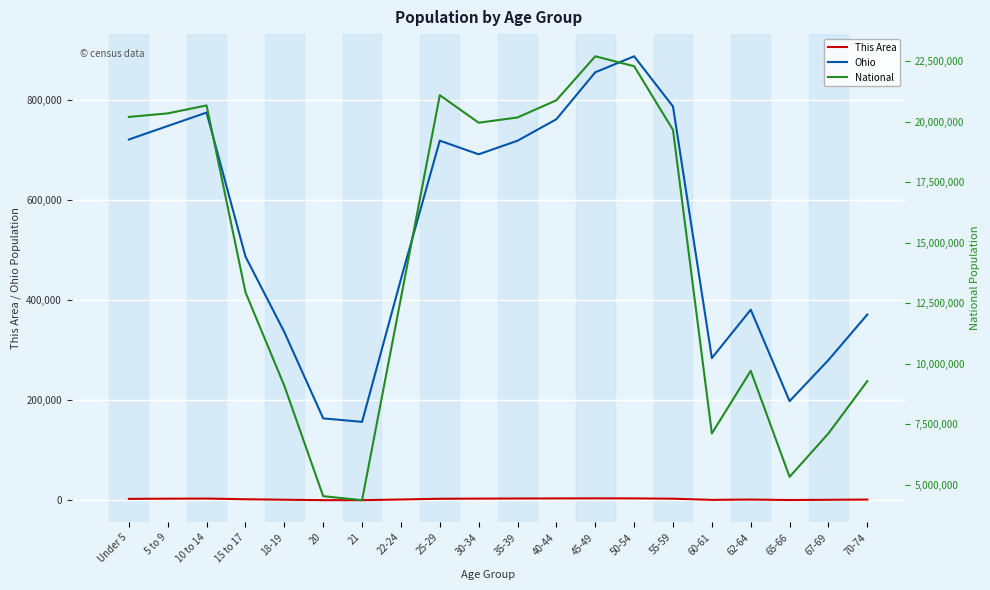

What is the label of the 20th point from the left?

70-74